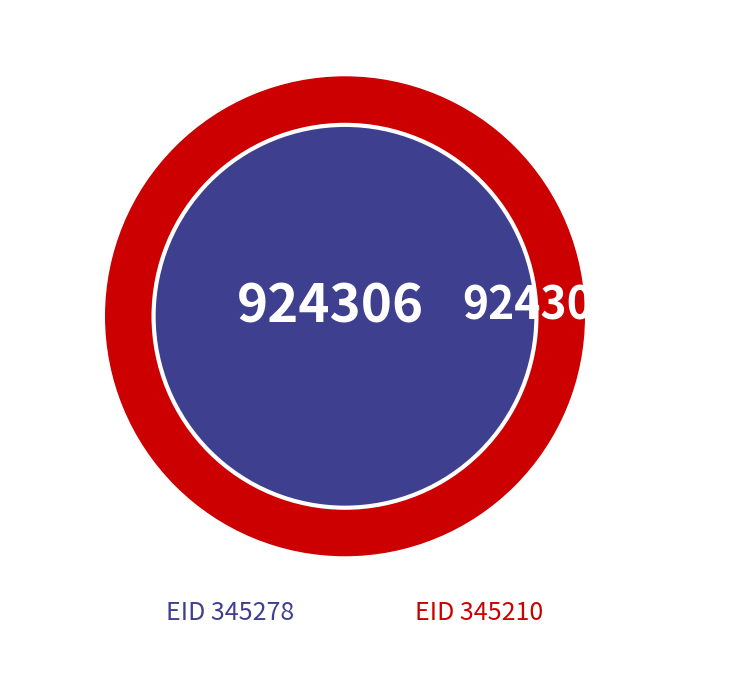

How many segments does this pie chart have?

2